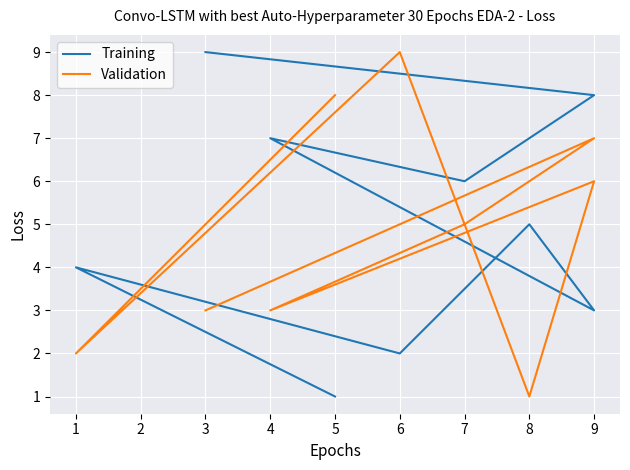

How many lines are shown in the chart?

2